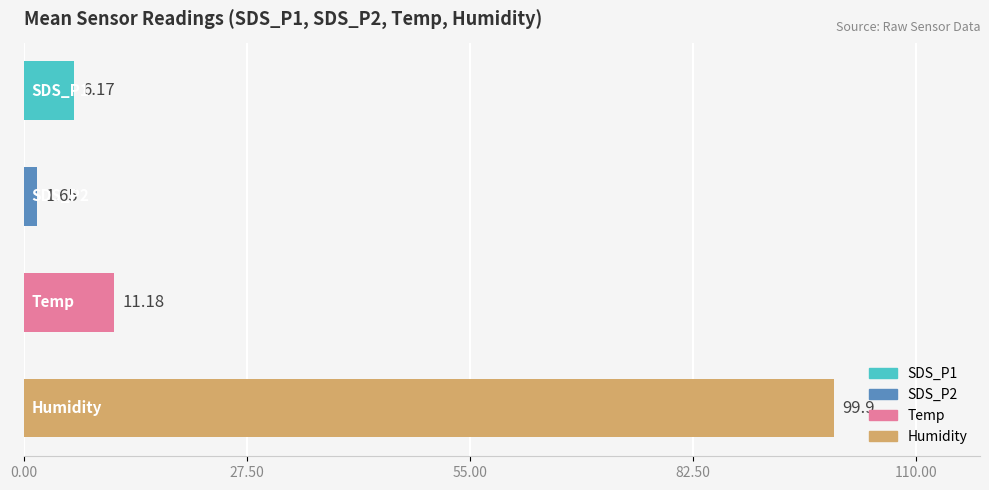

What is the sum of all values?

118.9